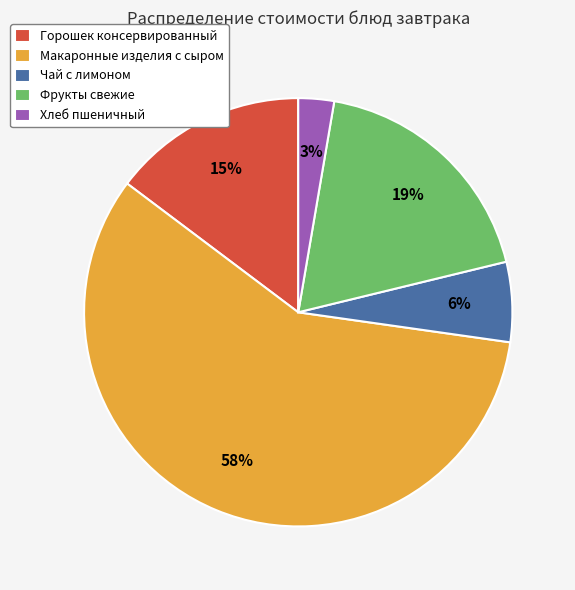

Which category has the biggest portion of the pie?

Макаронные изделия с сыром